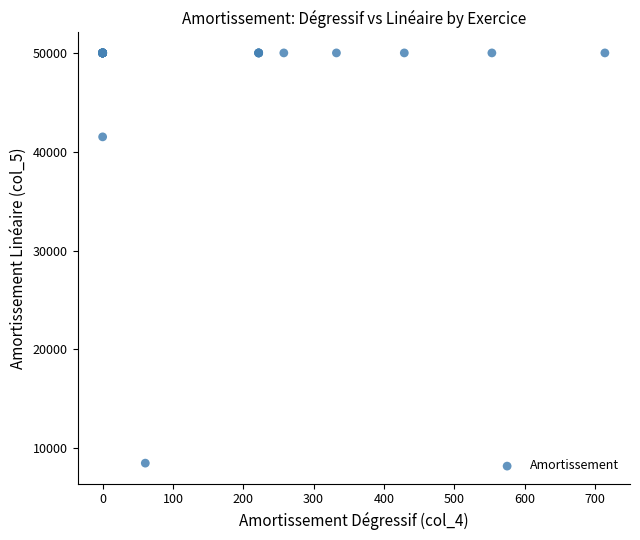

What Y value in the scatter plot is closest to 29246?

41506.8